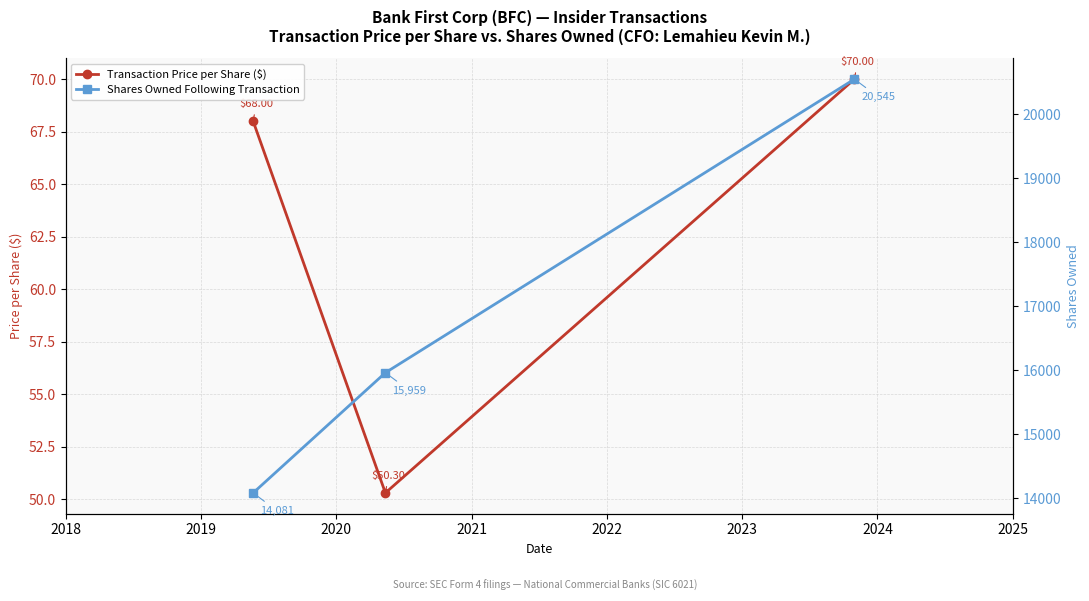

What is the smallest value displayed?

50.3